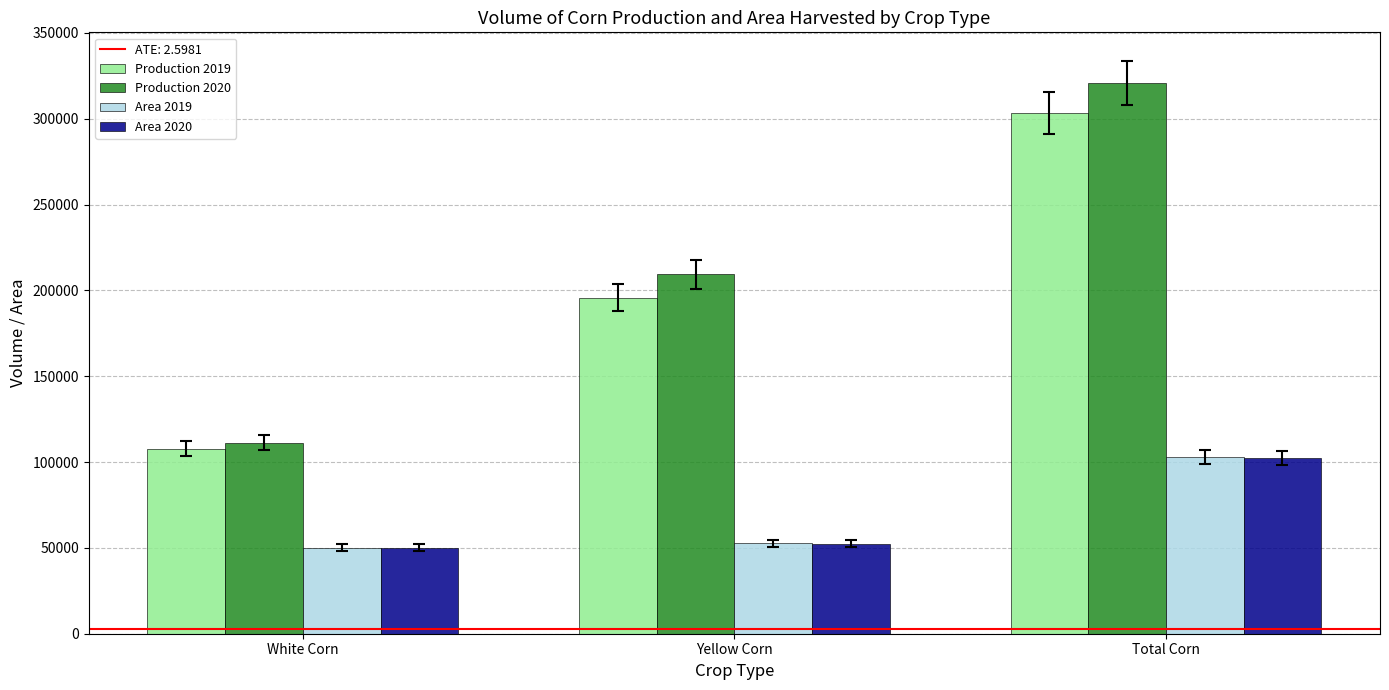

At how many categories does at least one series exceed 275469?

1